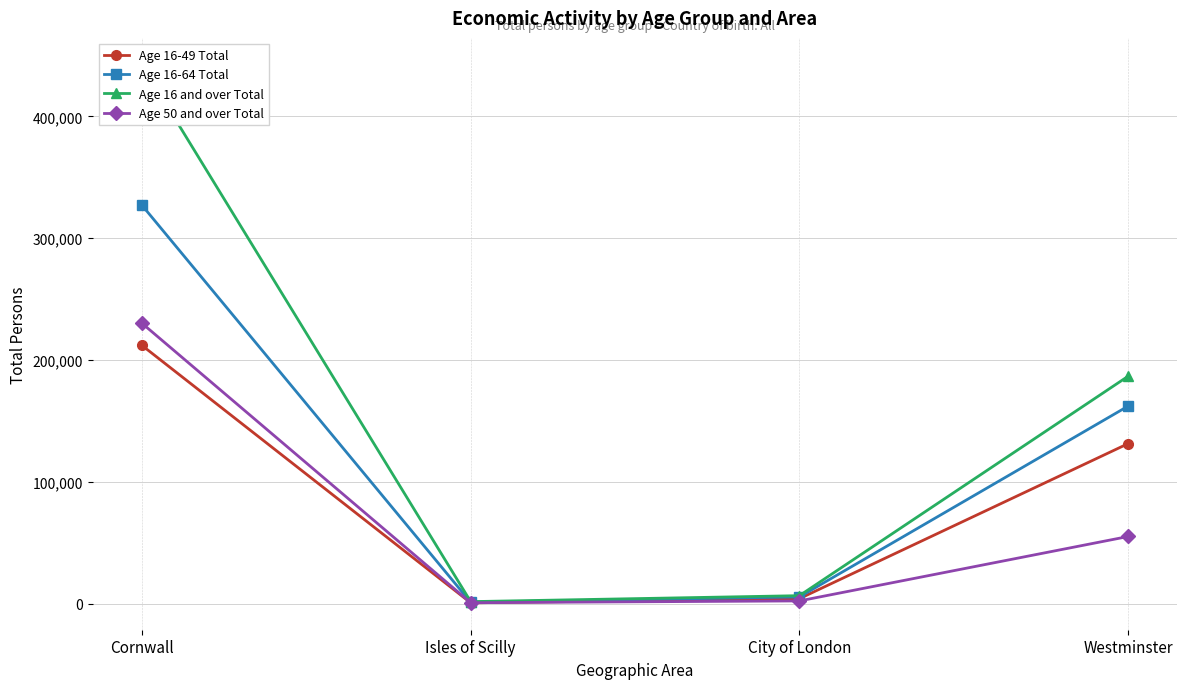

What is the smallest value displayed?

882